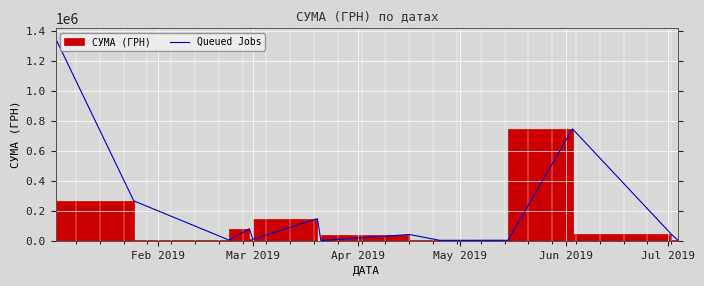

At which label does the data first exceed 41245?

Feb 2019